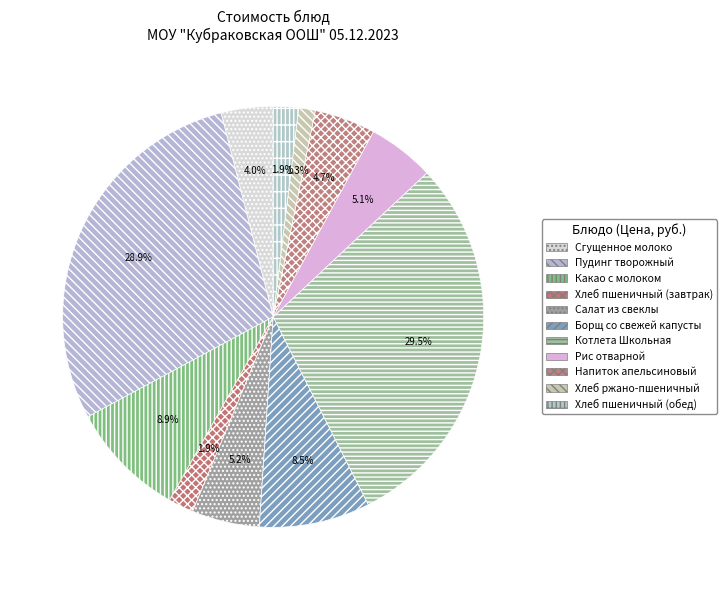

How many slices are in this pie chart?

11